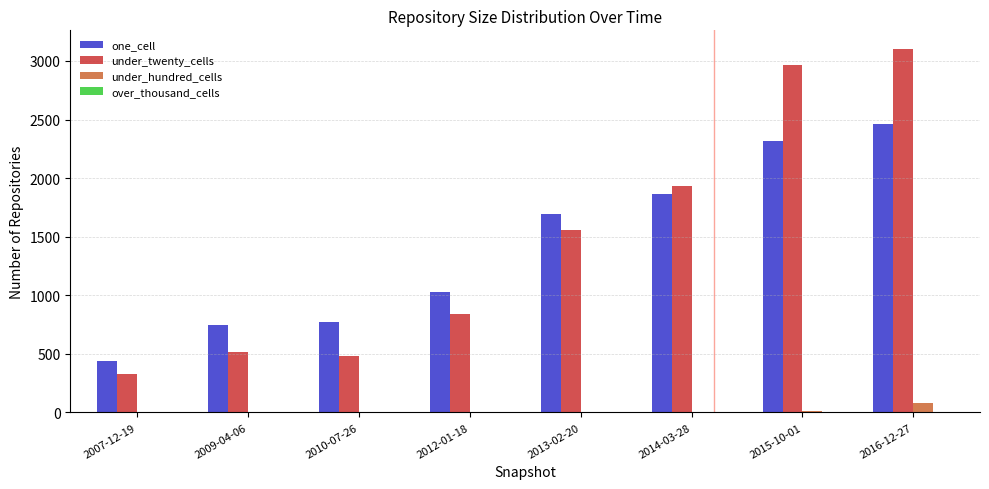

Where is one_cell nearest to the value 1451?

2013-02-20